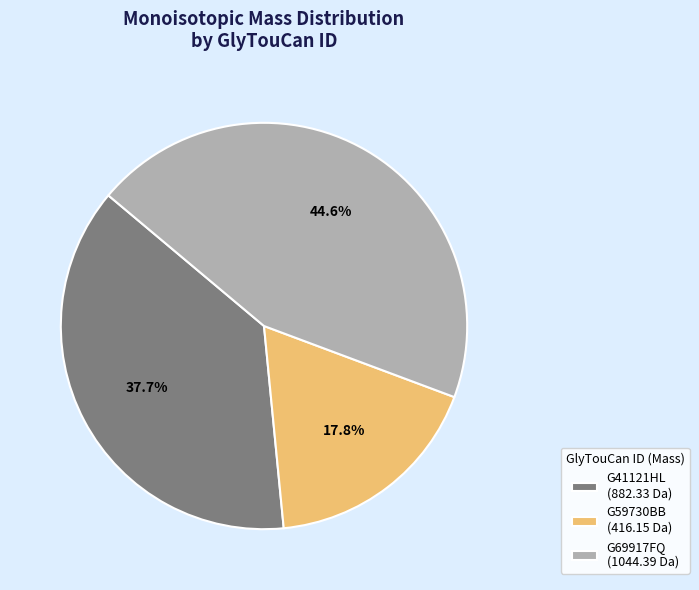

Does G59730BB account for over 50% of the chart?

No